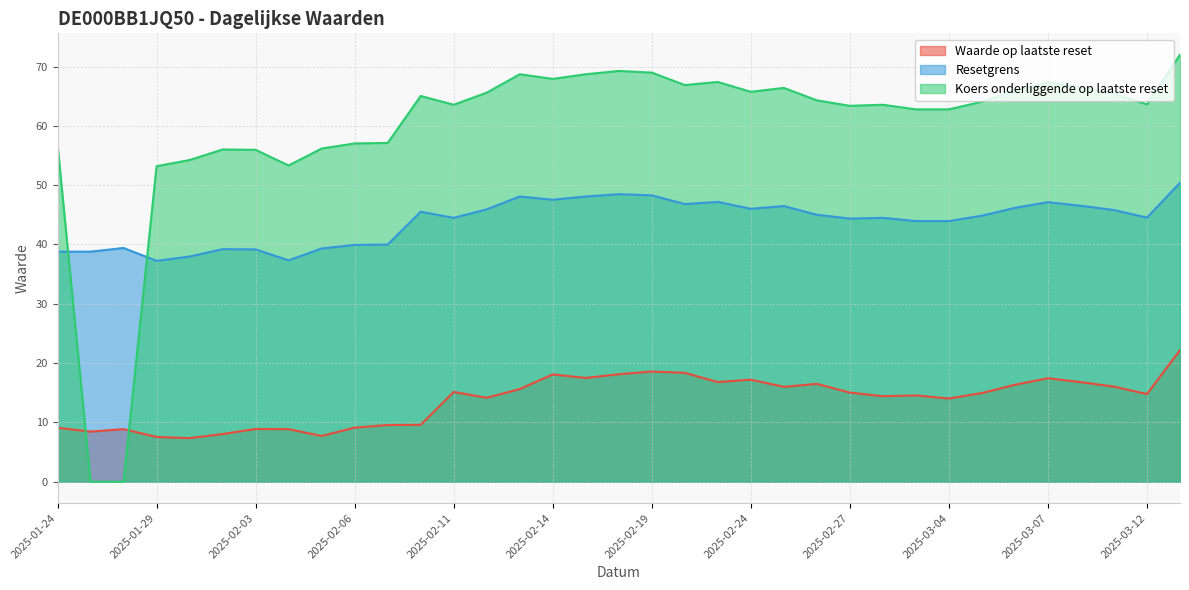

At which category is the sum across all series the highest?

2025-03-14